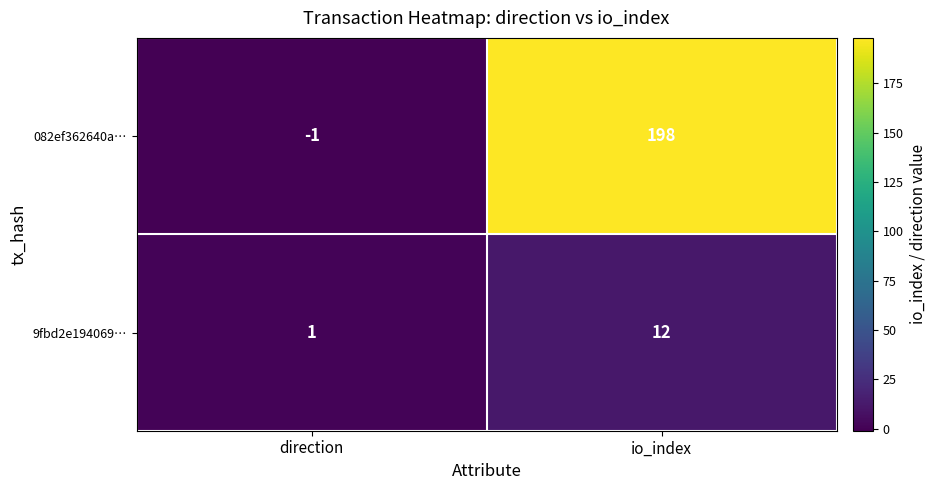

Reading left to right, what are all the values shown in this chart?

082ef362640a…: direction=-1	io_index=198
9fbd2e194069…: direction=1	io_index=12